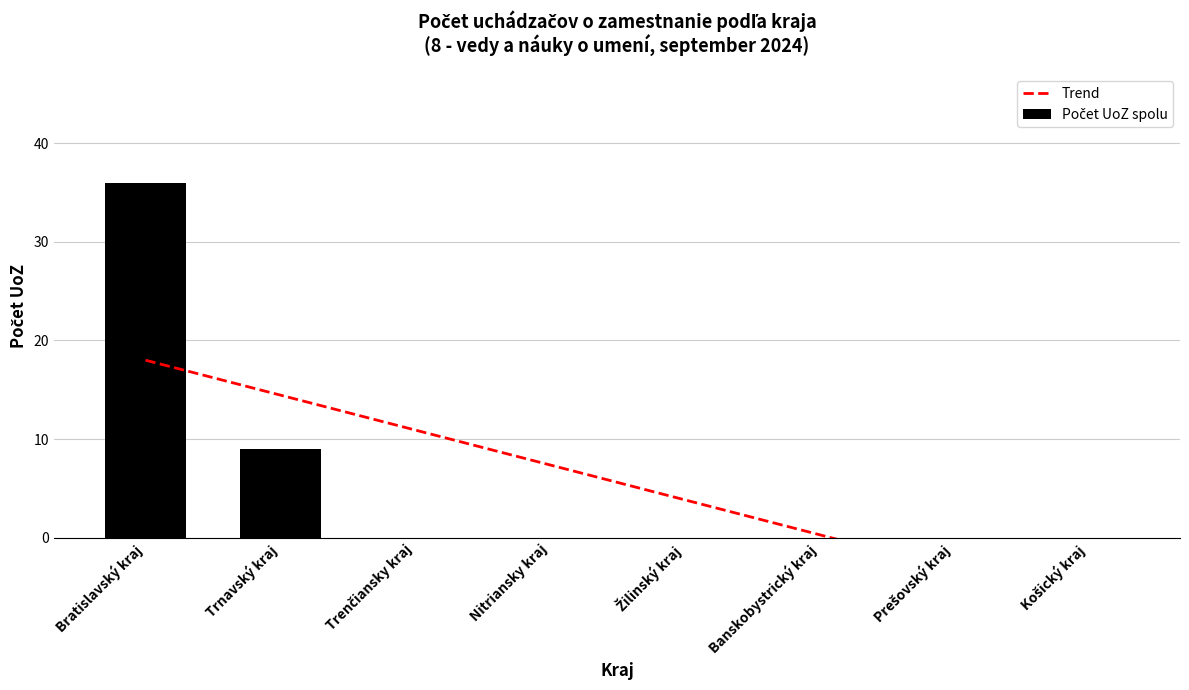

Which series changed the most between Trnavský kraj and Trenčiansky kraj?

Počet UoZ spolu